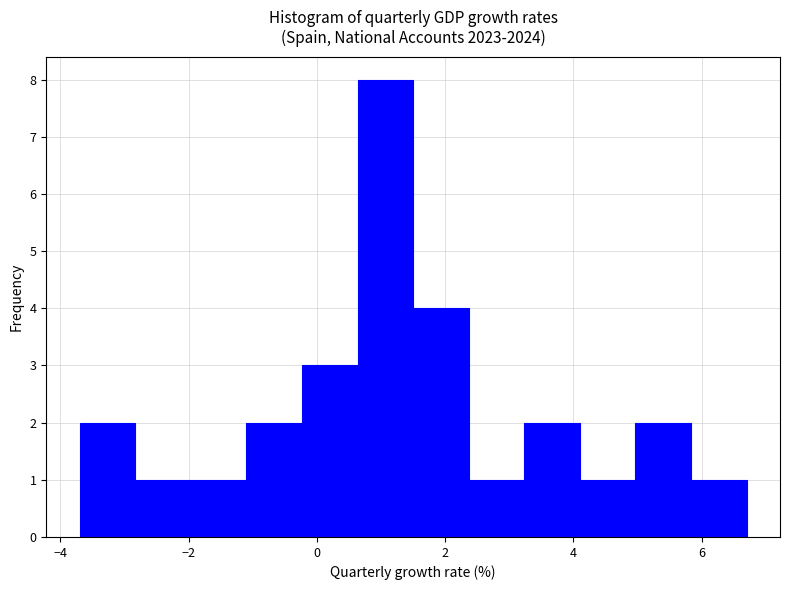

How tall is the bar that spans -3.6 to -2.8 on the x-axis? Neither the bar edges nor the heights are printed on the chart, so give them approximately, as read against the axes.

2